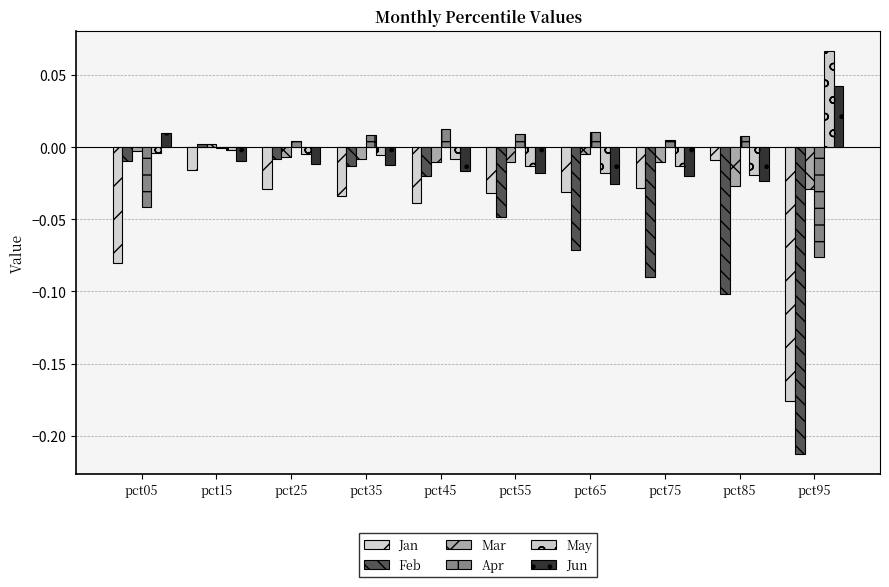

Is the value of Jun at pct35 greater than the value of Apr at pct55?

No